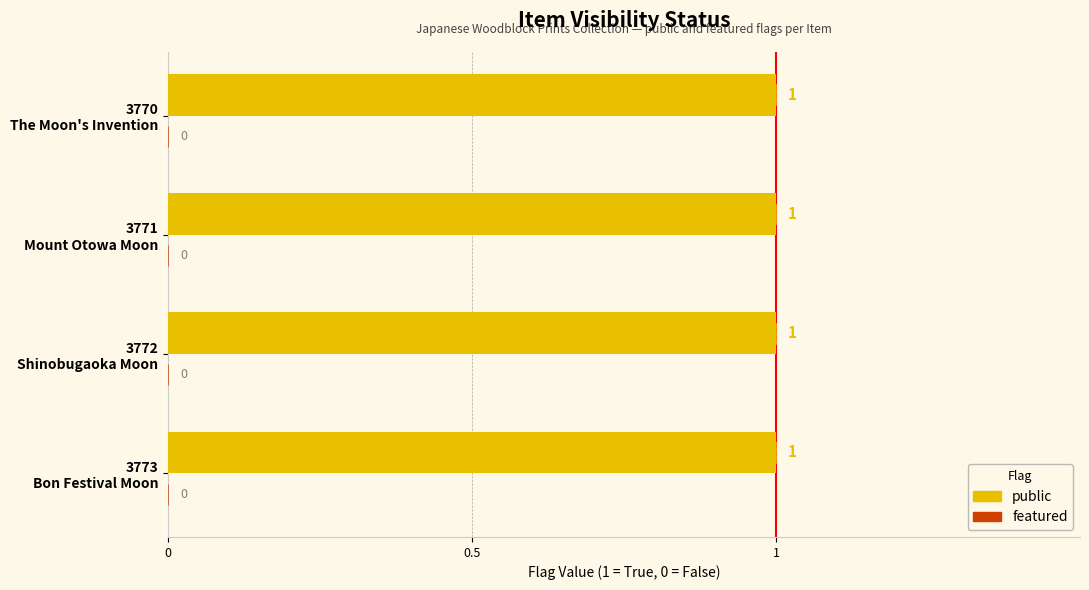

Which series changed the most between 3772 and 3770?

public